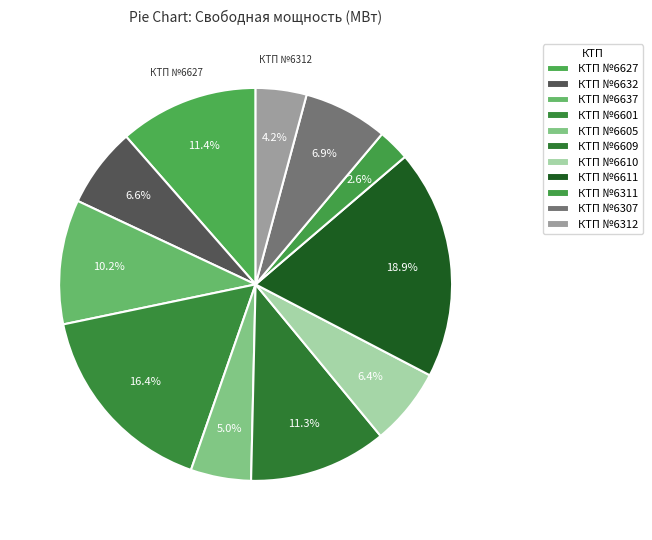

How many slices are in this pie chart?

11